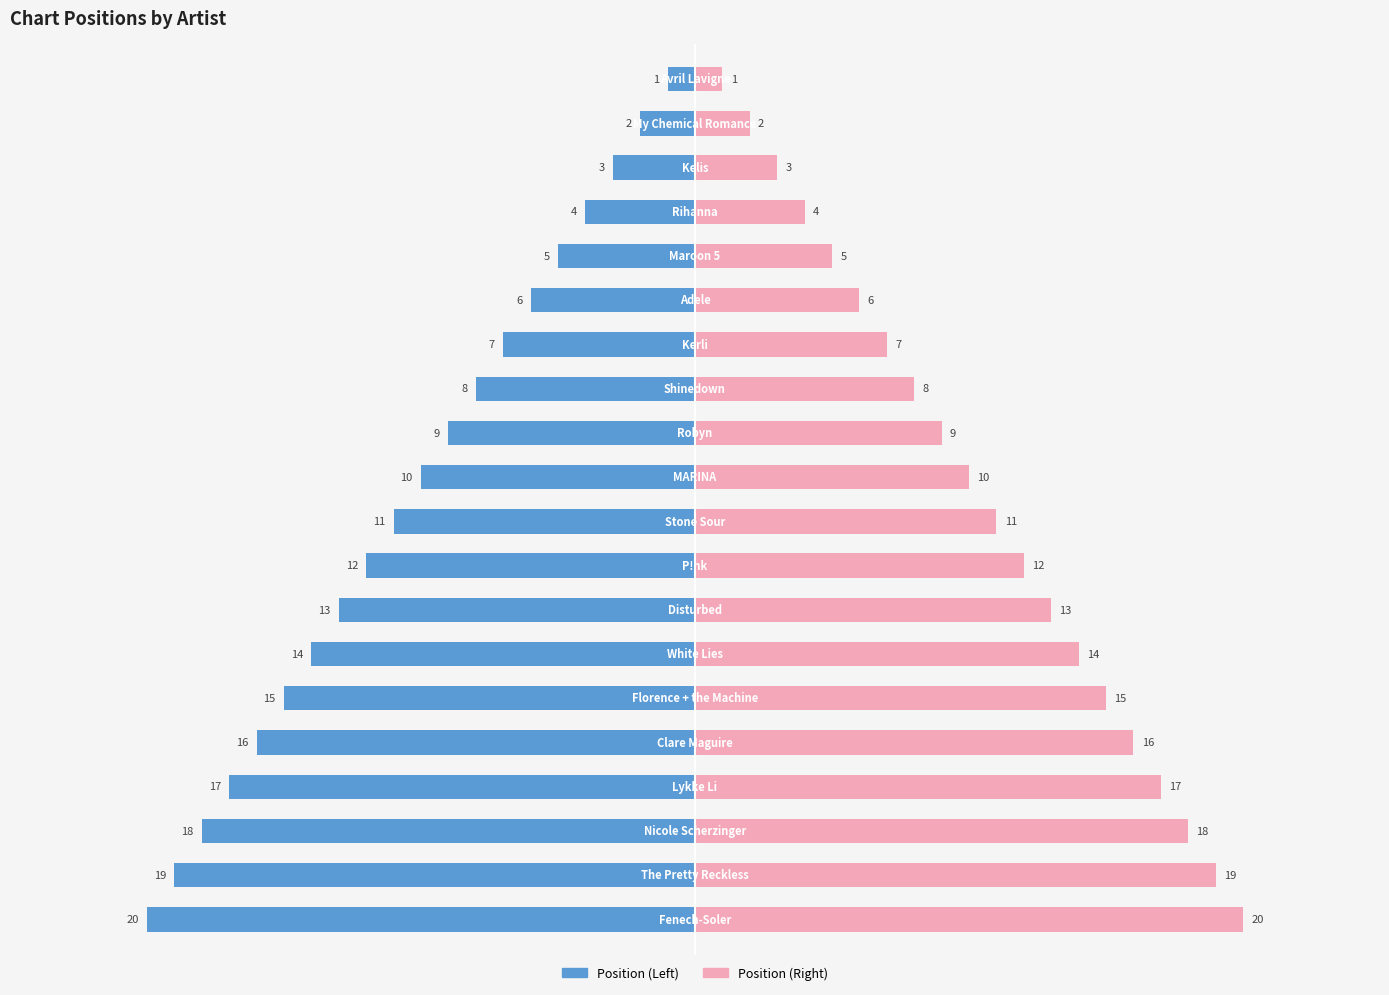

Does the chart contain any negative values?

Yes